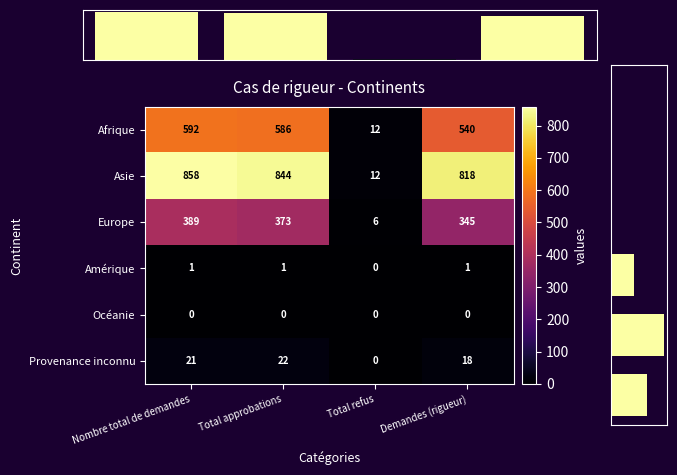

Which series has the largest range (max minus min)?

Asie